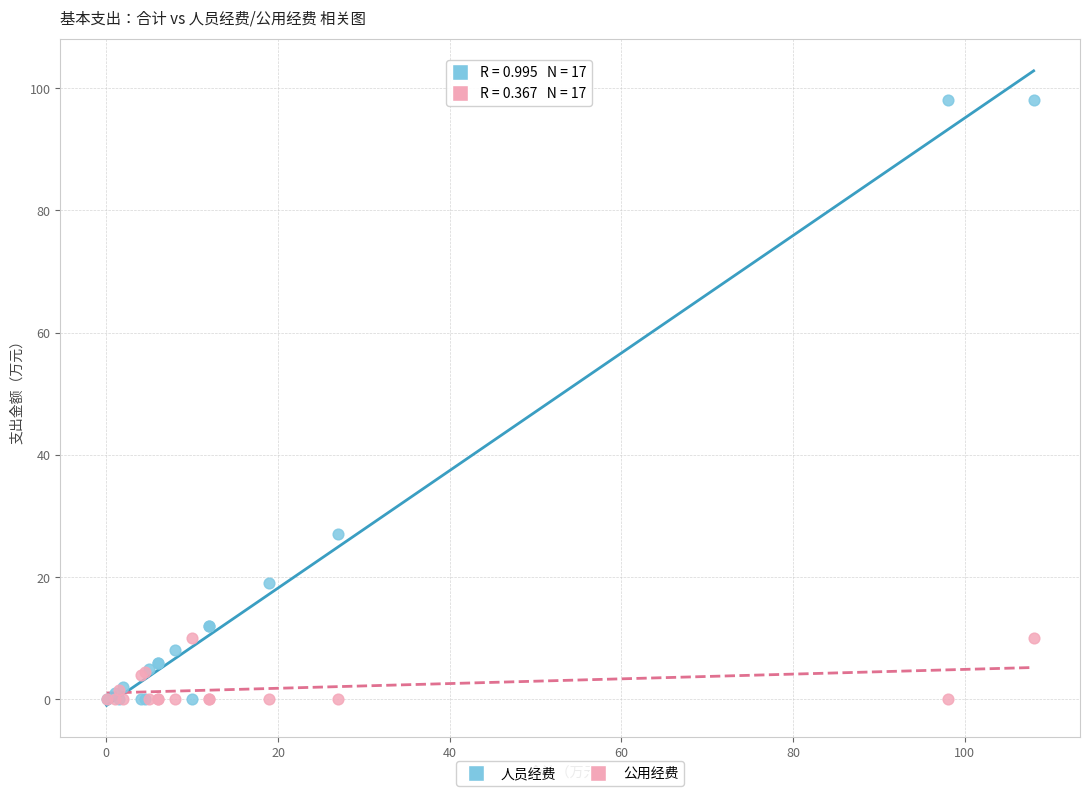

Across all series, what Y value is closest to 49?

27.0